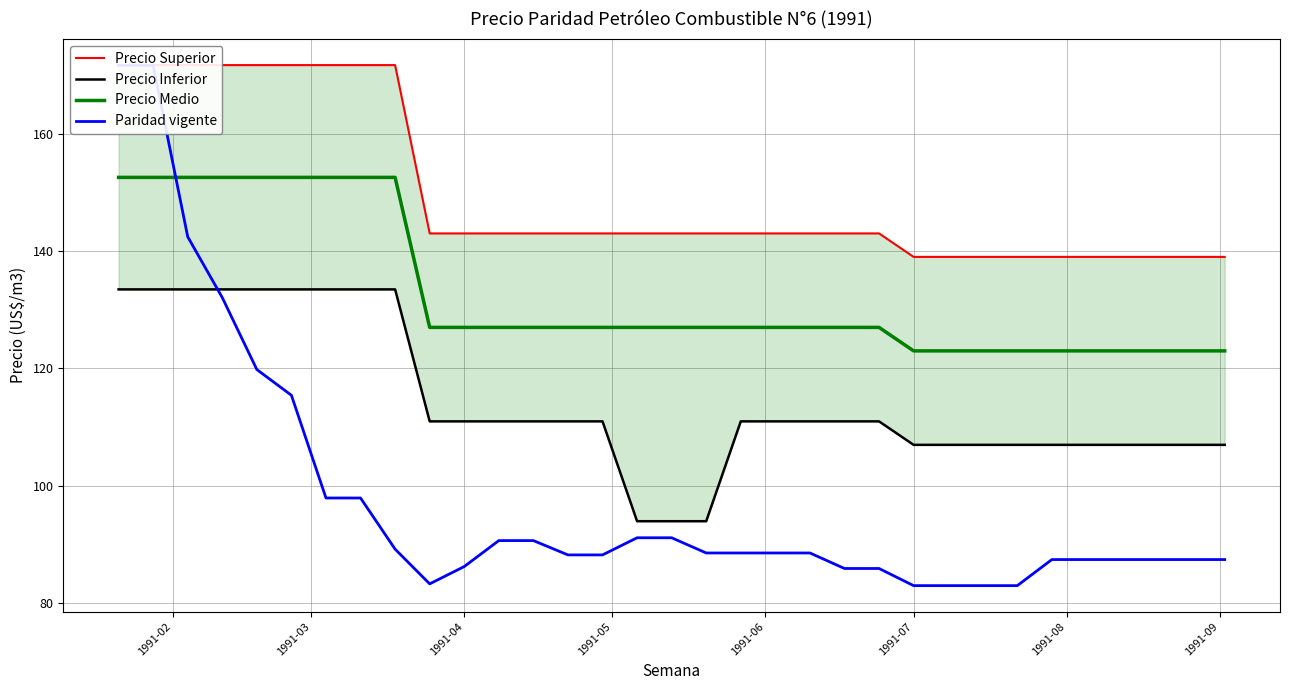

What is the highest value of the Precio Superior series?

171.7